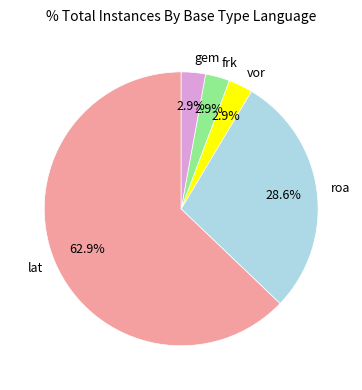

Does roa represent more than half of the total?

No